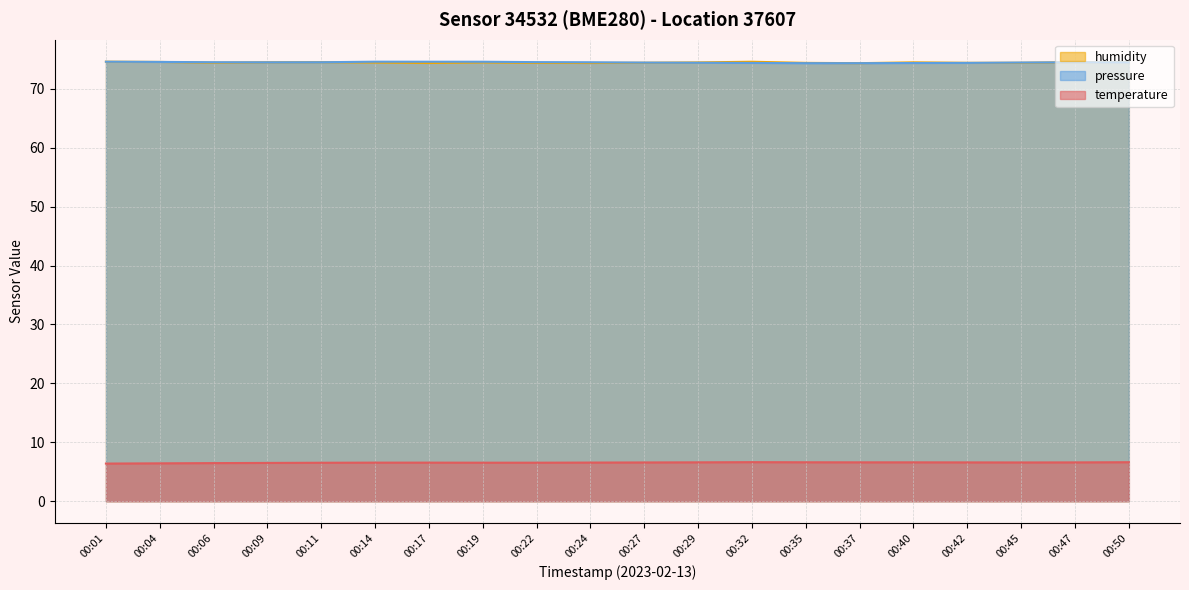

At how many categories does at least one series exceed 56?

20